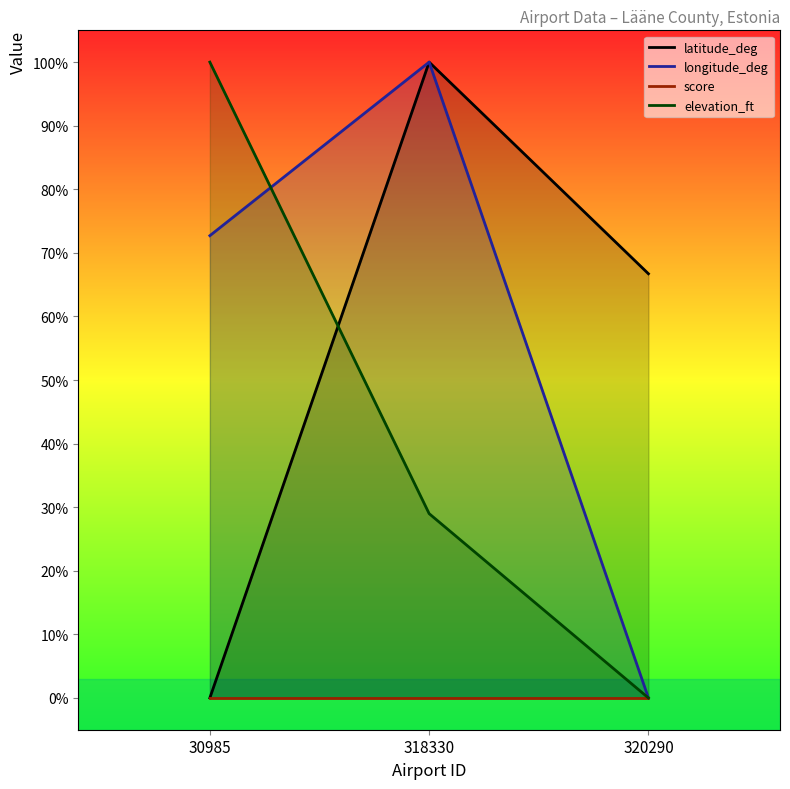

What is the difference between the highest and lowest values at 320290?

66.7